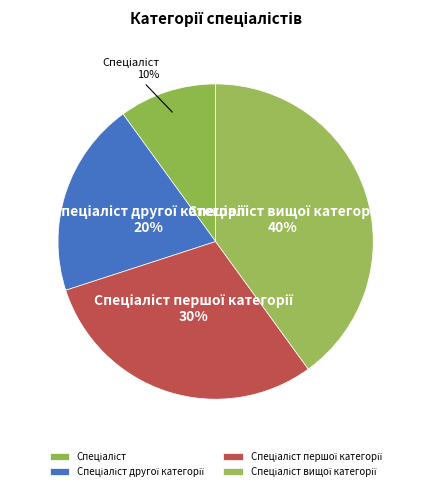

To the nearest percent, what is the average slice percentage?

25%